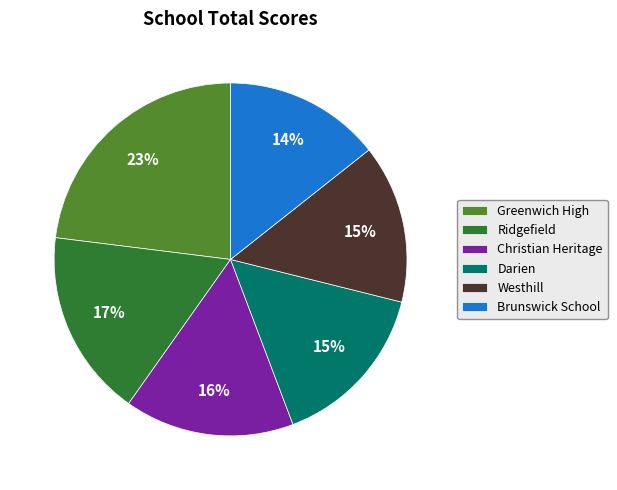

The Ridgefield slice represents 24% of the pie. True or false?

False